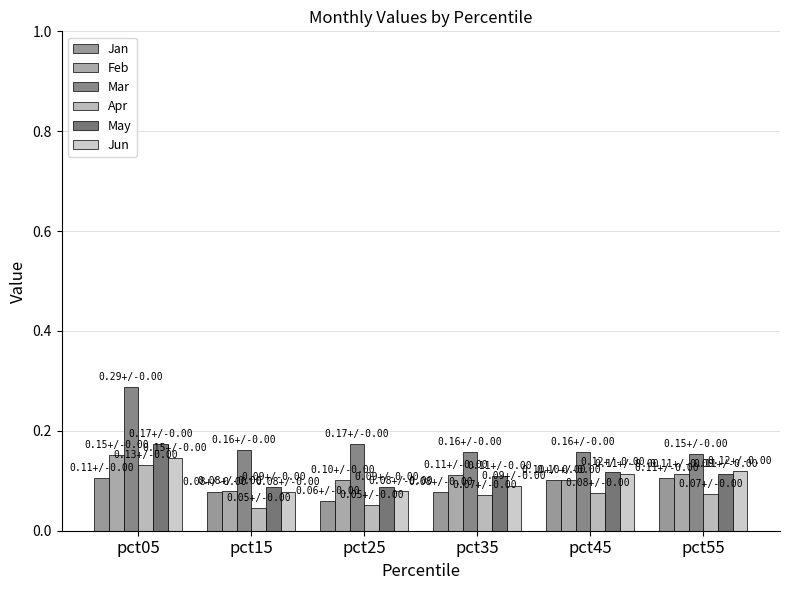

How many groups of bars are there?

6